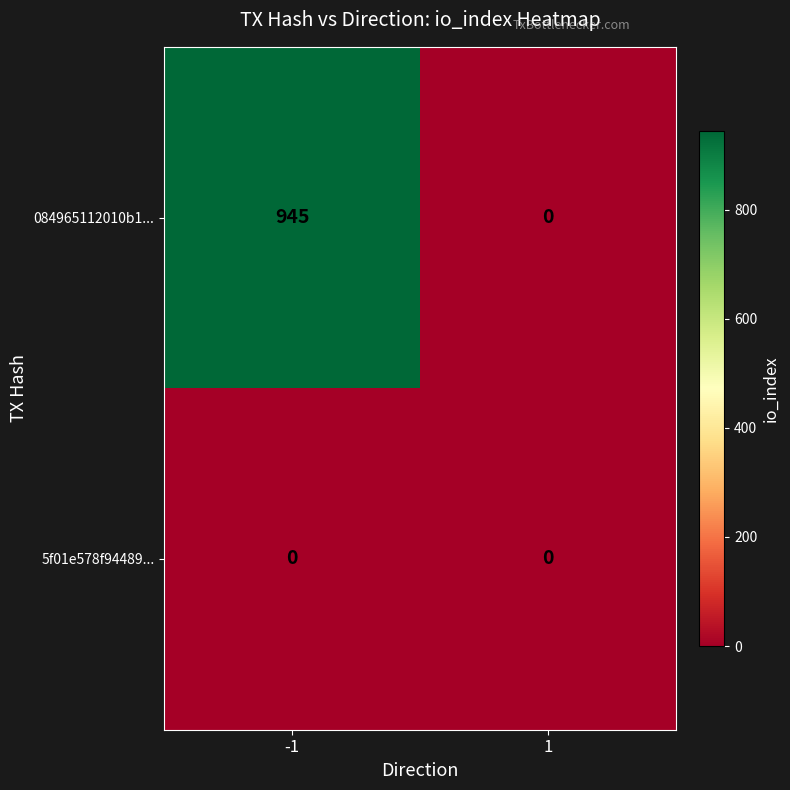

Reading right to left, list all the values displayed in this chart.

084965112010b1...: 0	945
5f01e578f94489...: 0	0